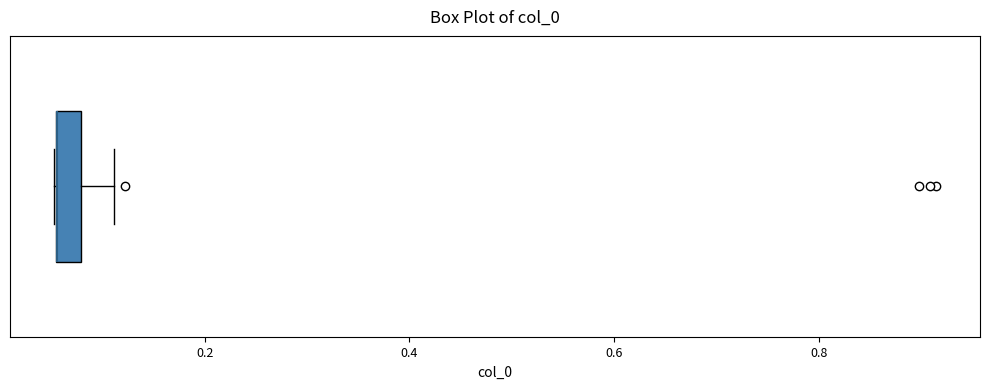

Where does the right whisker of the box end on the x-axis? The values are not printed on the chart, so give them approximately, as read against the axis.

0.12